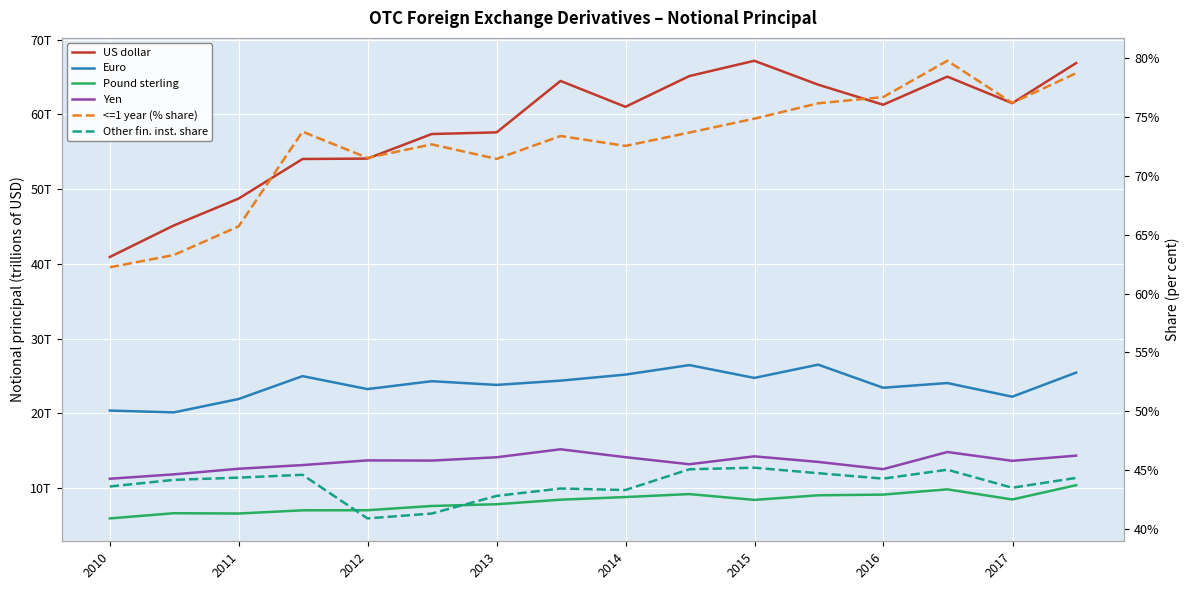

Is the value of Yen at 2017 greater than the value of Euro at 10?

No